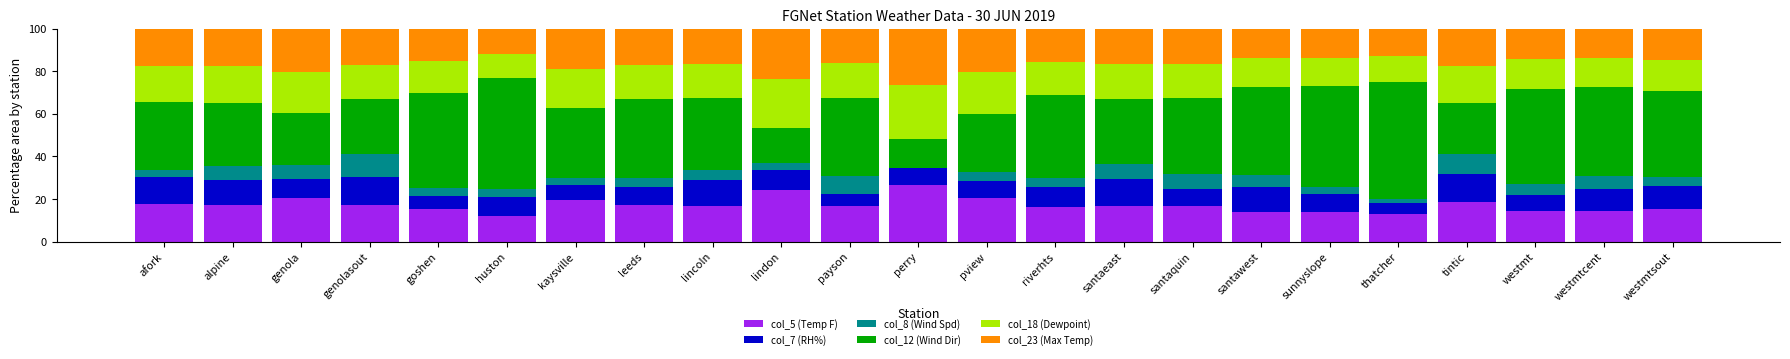

At which label does col_5 (Temp F) reach its peak?

perry